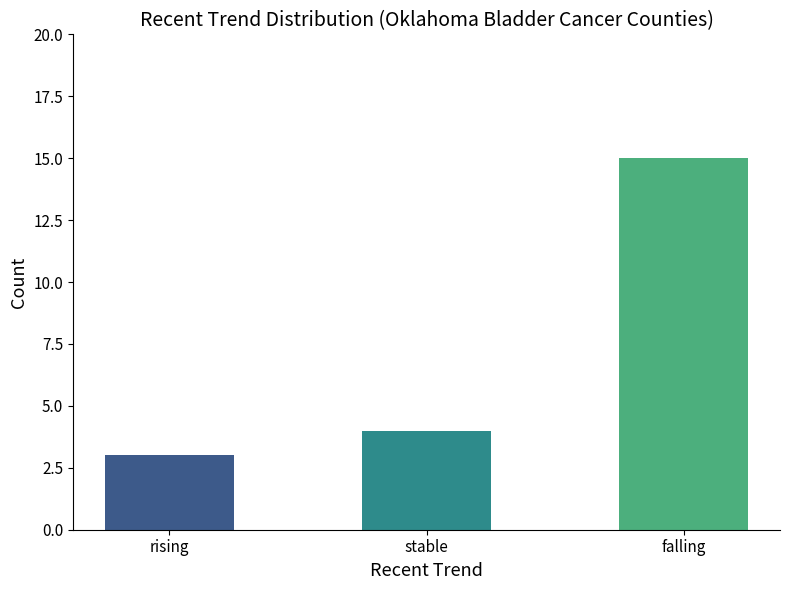

How many distinct data groups are displayed?

1